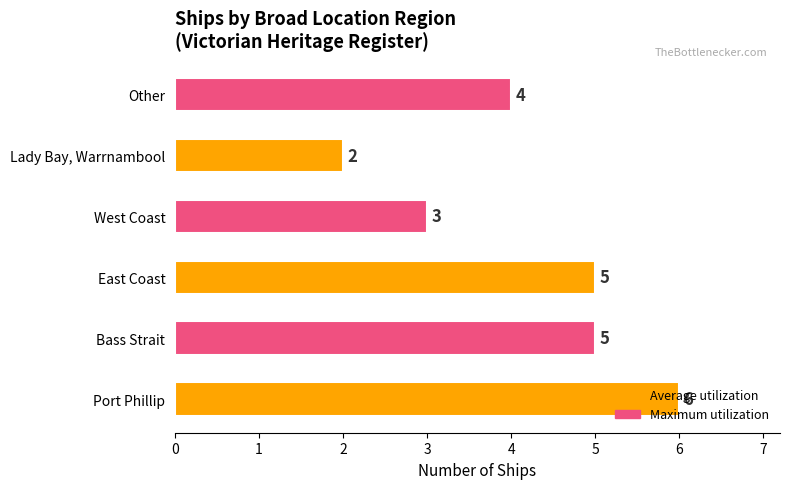

What is the greatest value displayed?

6